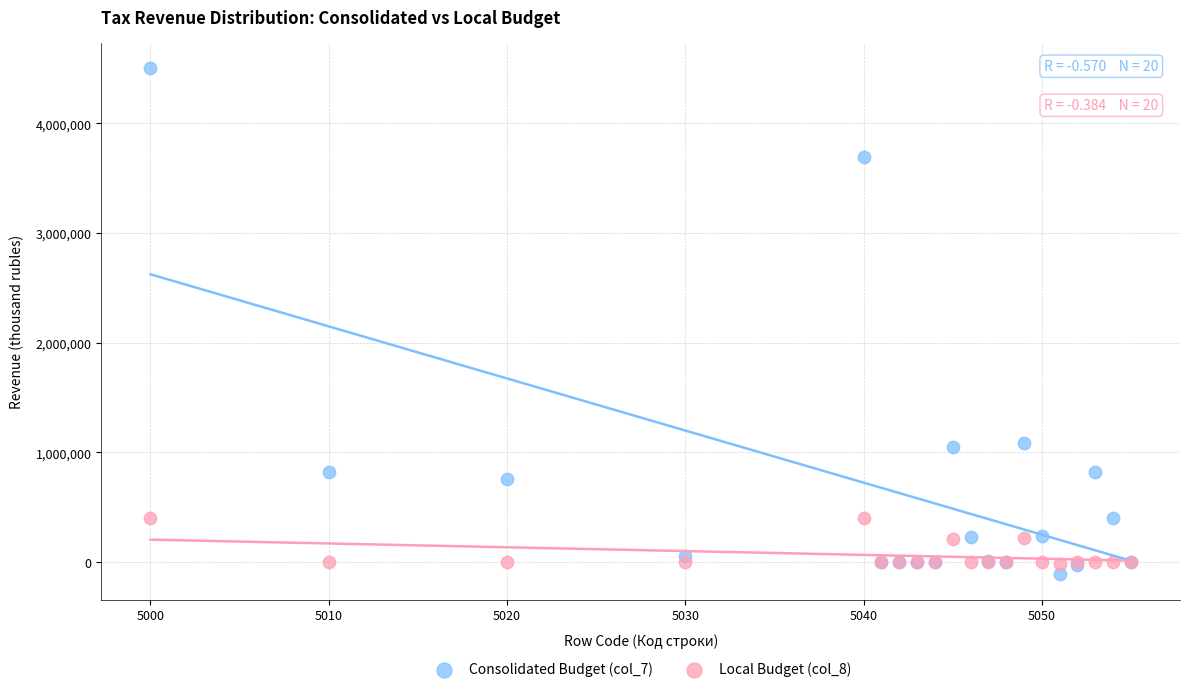

Which series reaches the minimum Y coordinate?

Consolidated Budget (col_7)